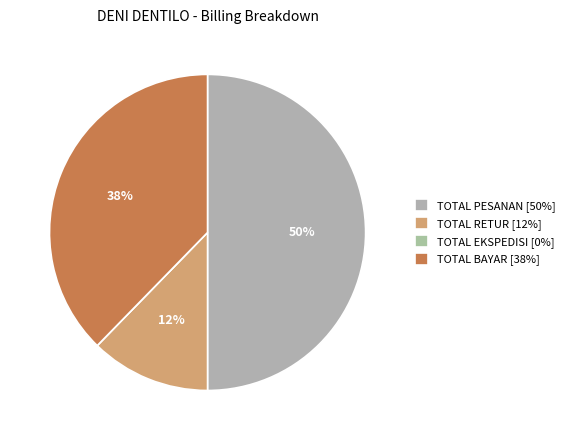

The TOTAL PESANAN slice represents 50% of the pie. True or false?

True